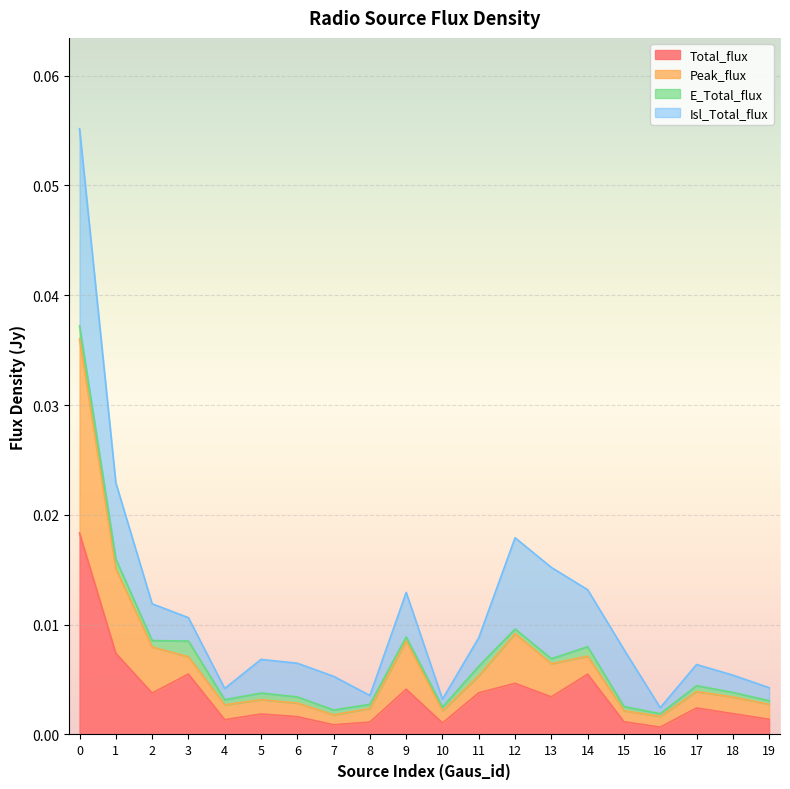

Is the value of Total_flux at 9 greater than the value of Peak_flux at 11?

No